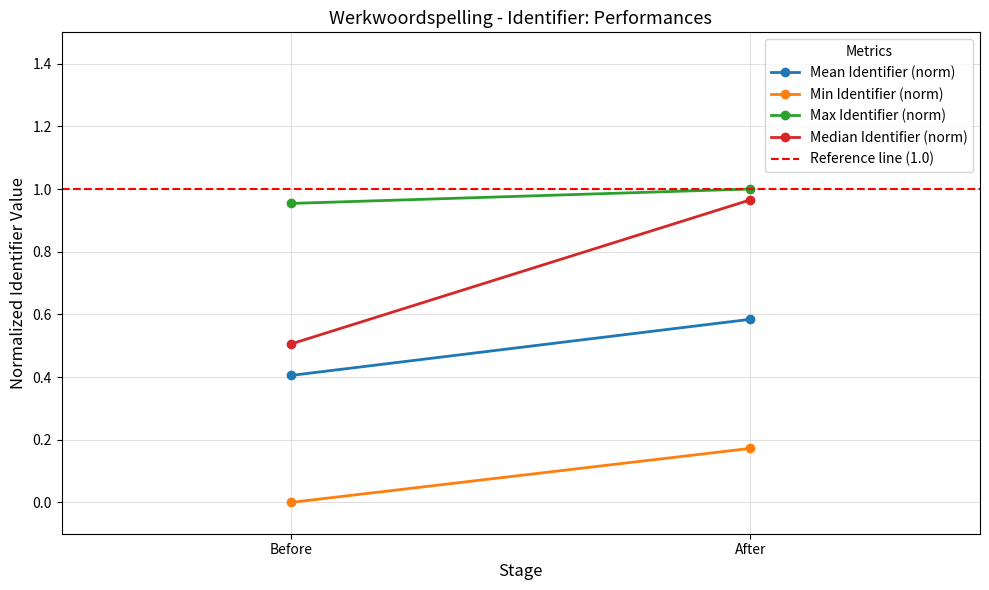

The value of Mean Identifier (norm) at After is 1.0. True or false?

False